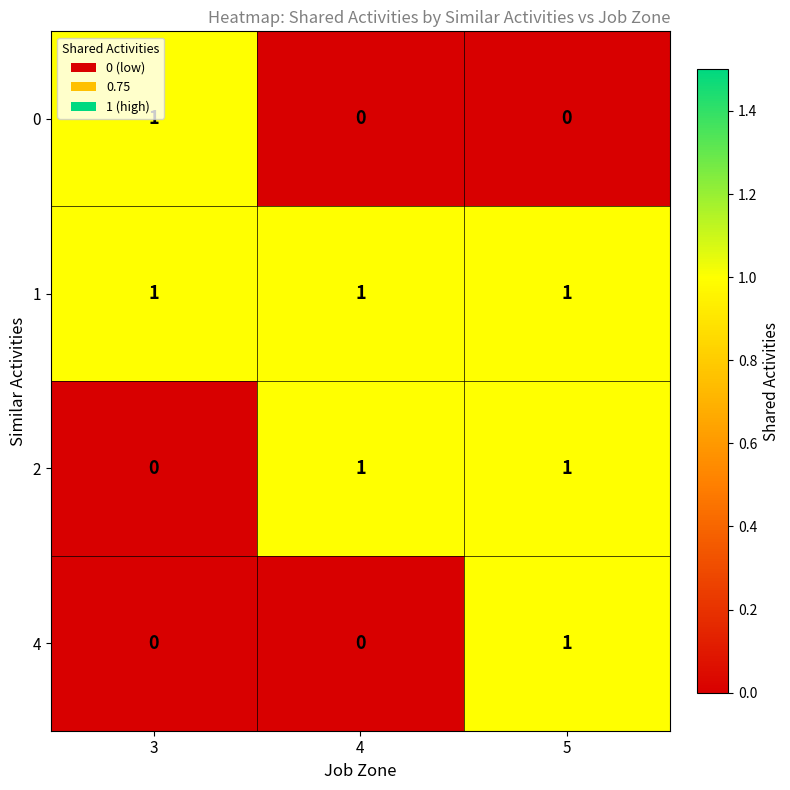

Is it true that 2 equals 1 at 5?

True